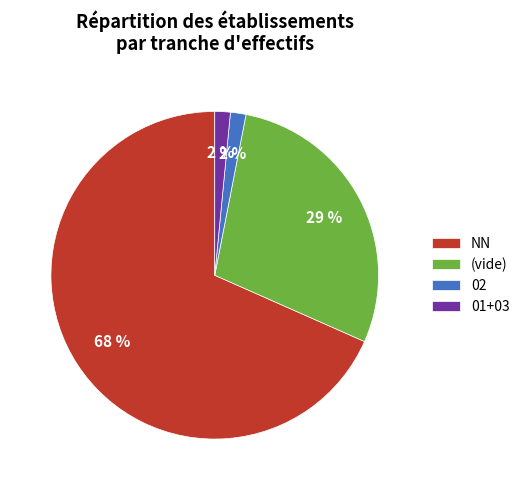

Between 01+03 and (vide), which is larger?

(vide)